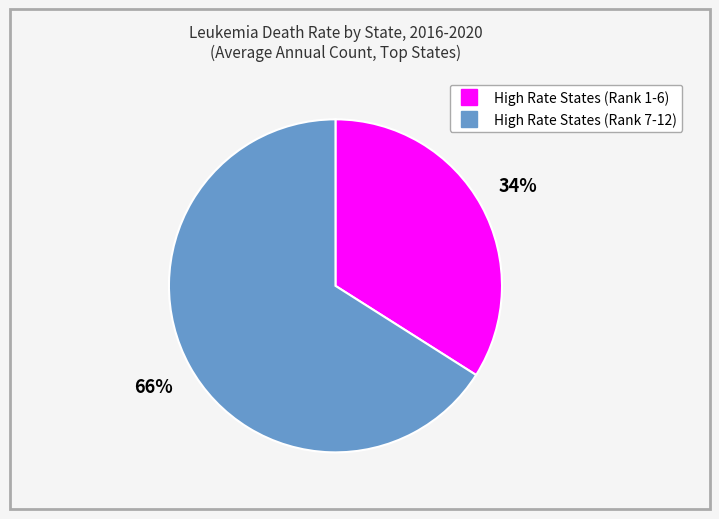

How many slices are in this pie chart?

2